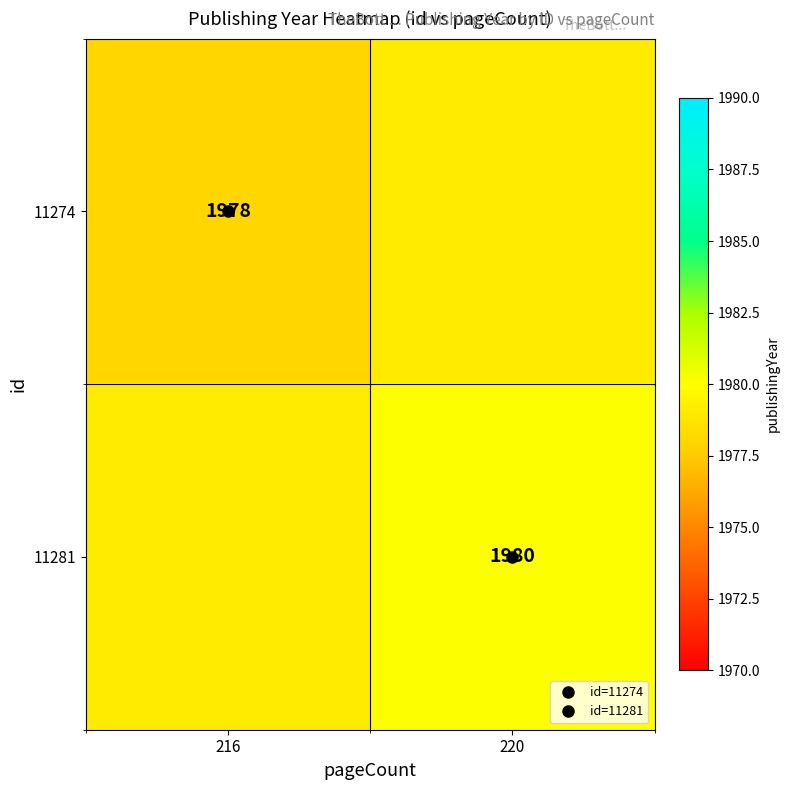

What is the difference between the 11281 values at 220 and 216?

1